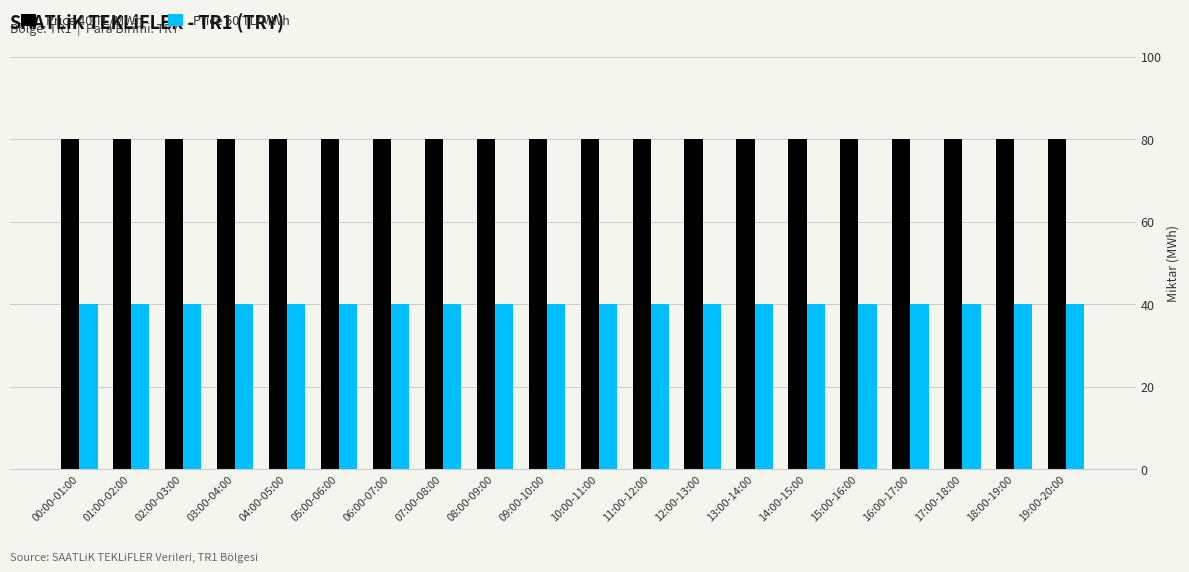

At 15:00-16:00, list the series in order from largest to smallest.

Price 40 TL/MWh, Price 50 TL/MWh